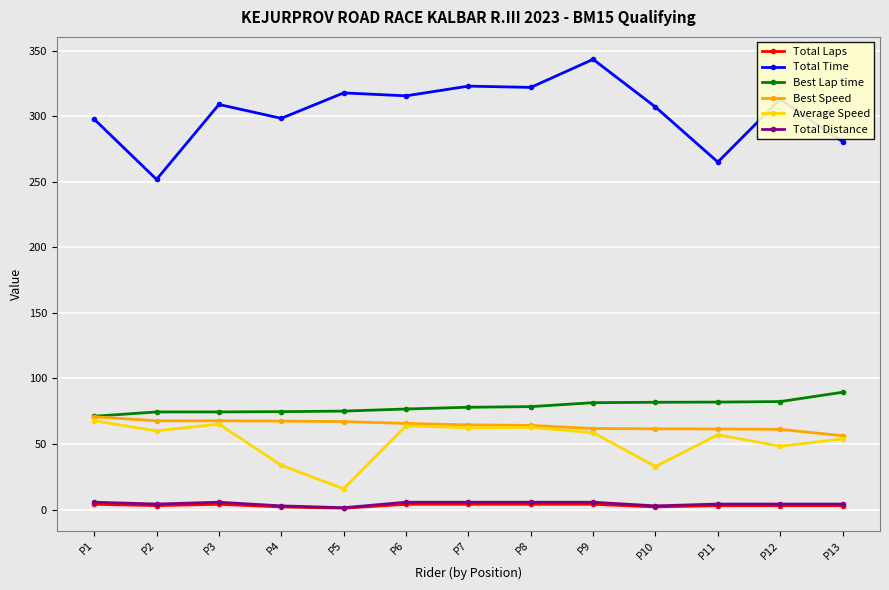

What is the difference between the second highest and minimum values in the Average Speed series?

49.4